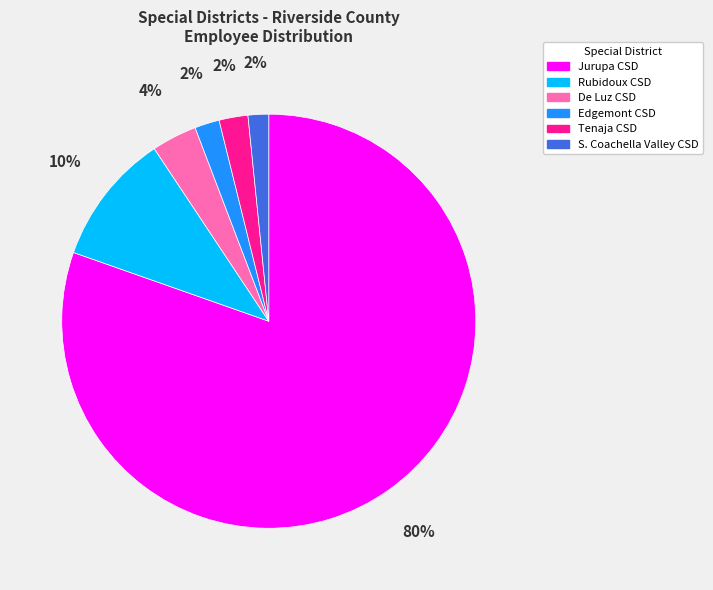

To the nearest percent, what is the average slice percentage?

17%